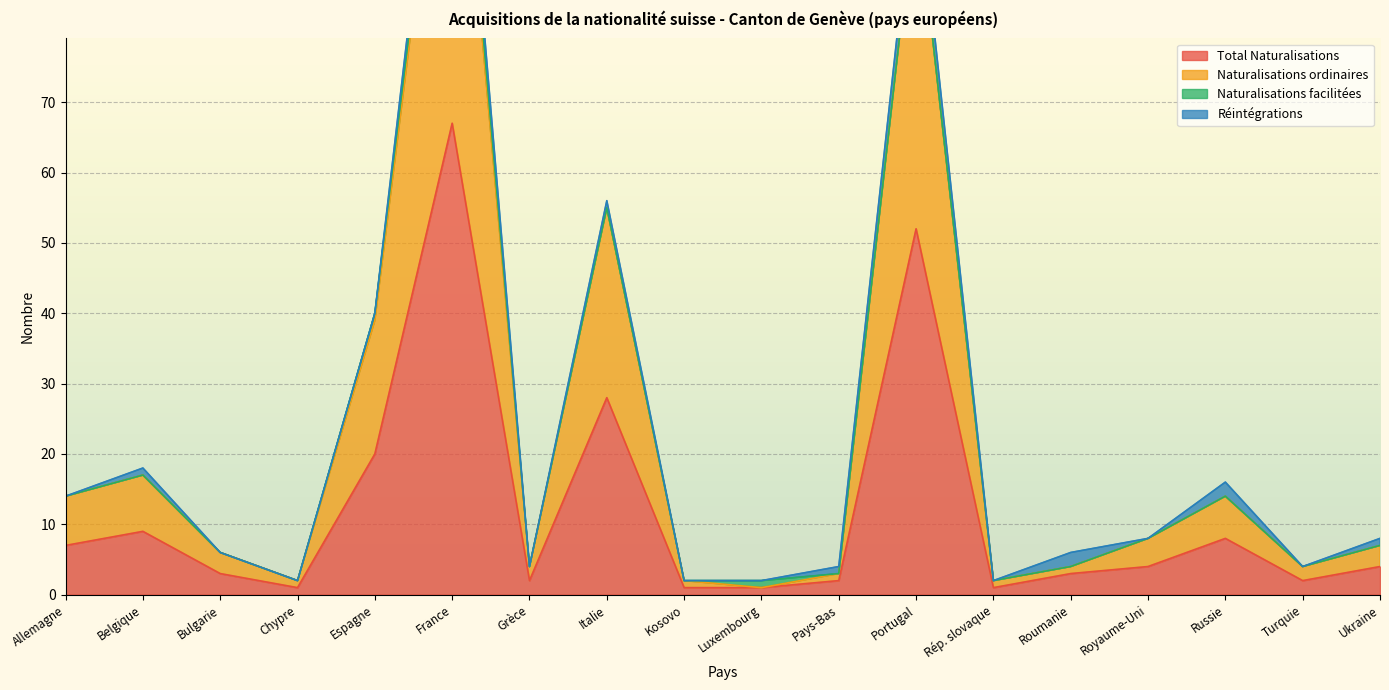

Which has a higher value, Roumanie or Belgique?

Belgique